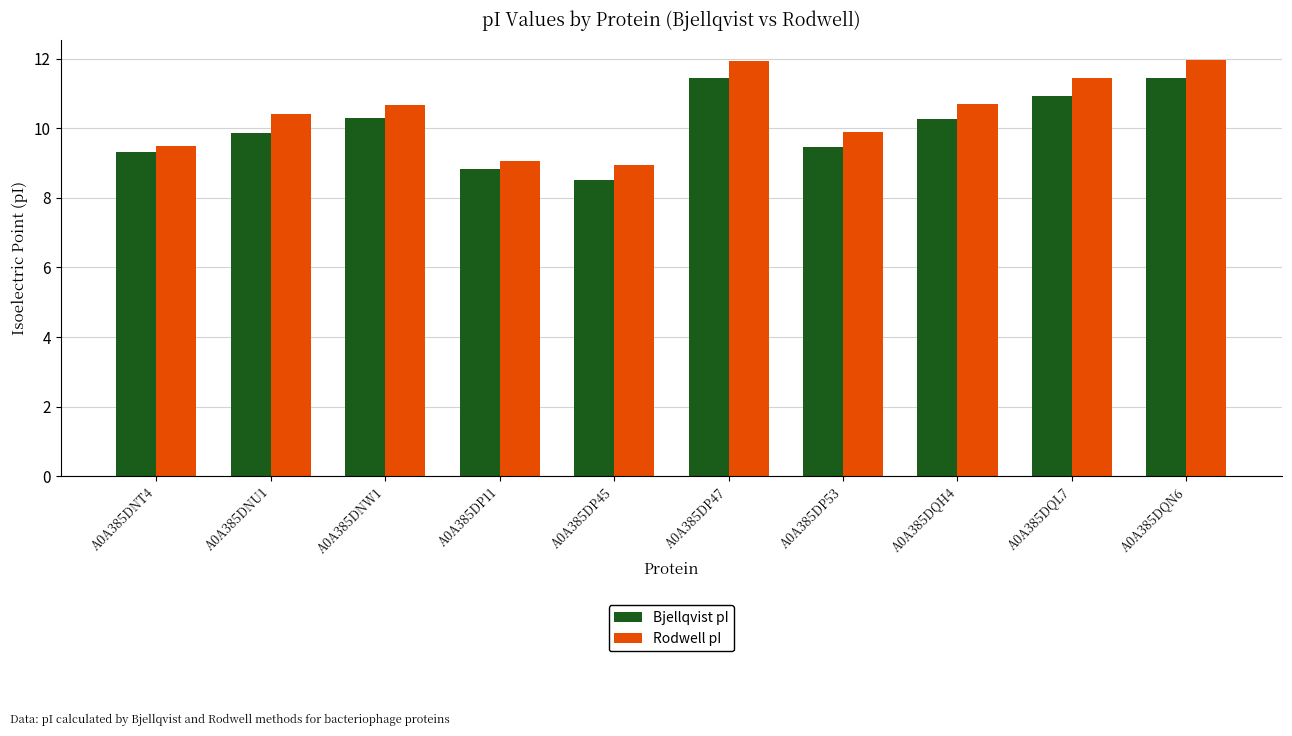

Rank the series by their maximum value, from lowest to highest.

Bjellqvist pI, Rodwell pI